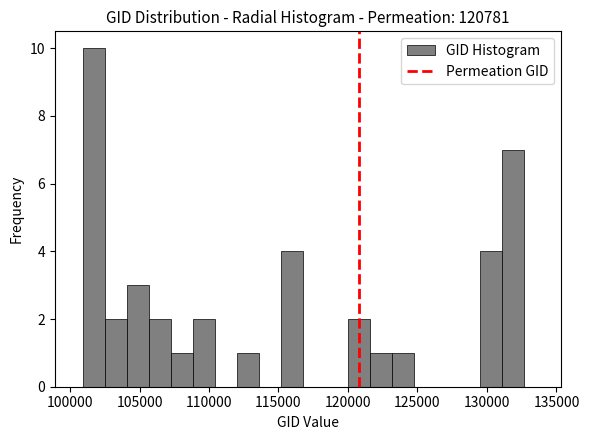

Read against the x-axis, roughly where is the centre of the tallest bar?

101500